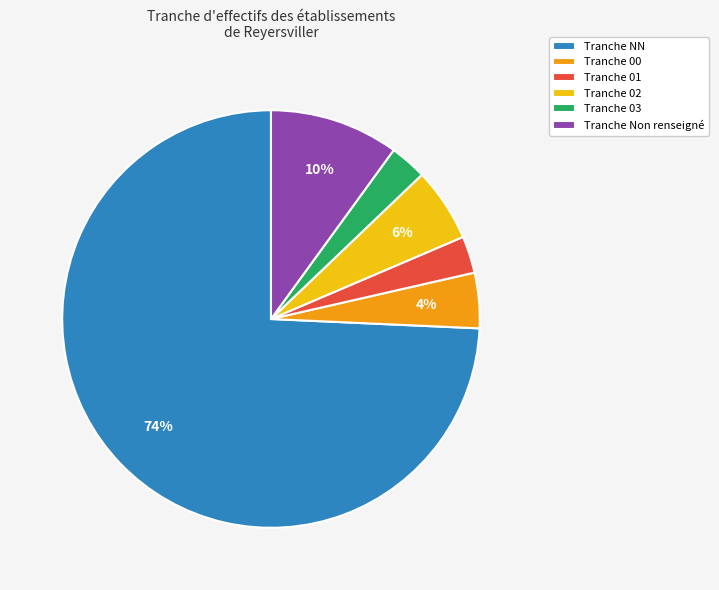

Which category has the biggest portion of the pie?

Tranche NN